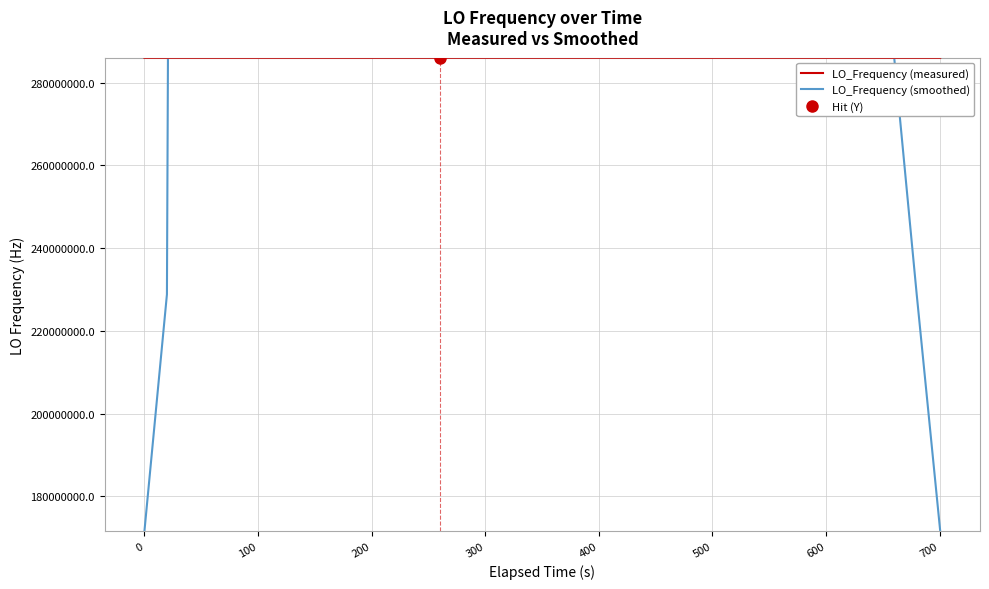

What is the average value of the LO_Frequency (measured) series?

286046901.2